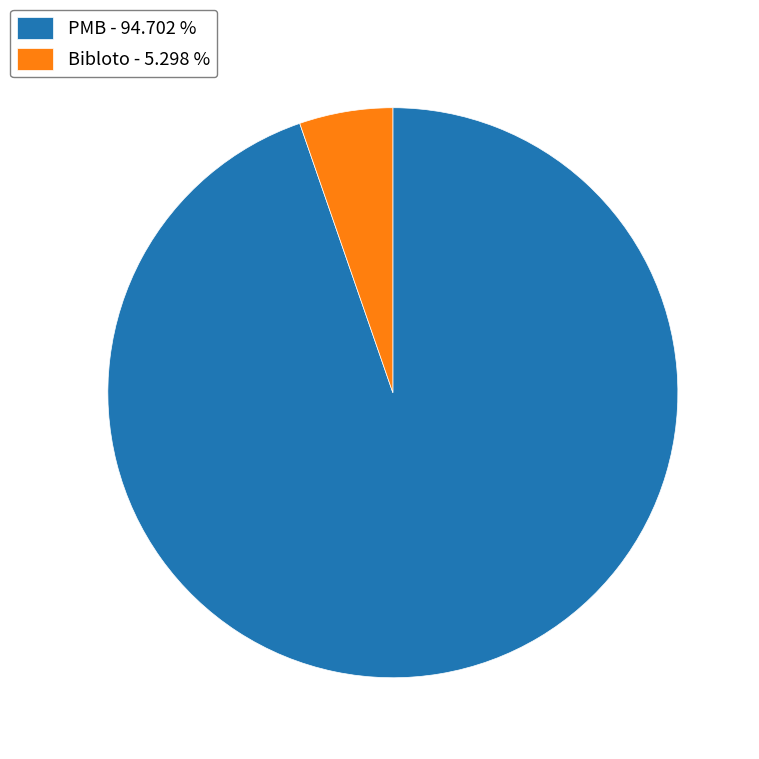

Does any single category account for the majority?

Yes